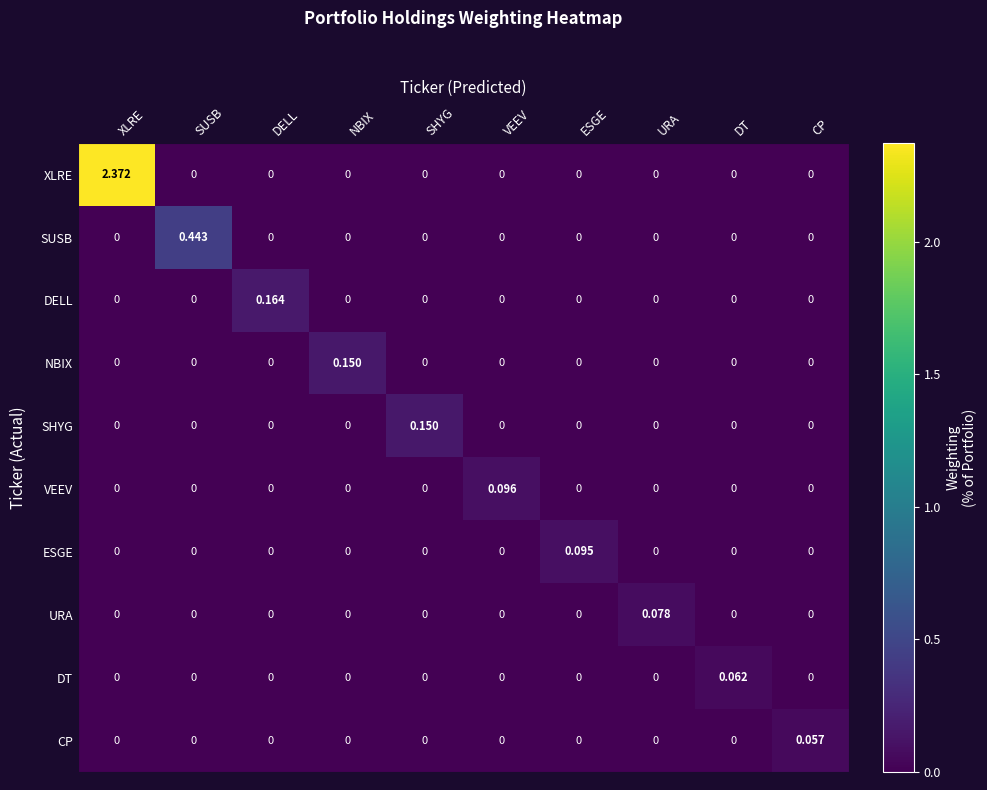

Which series has the largest total across all categories?

XLRE